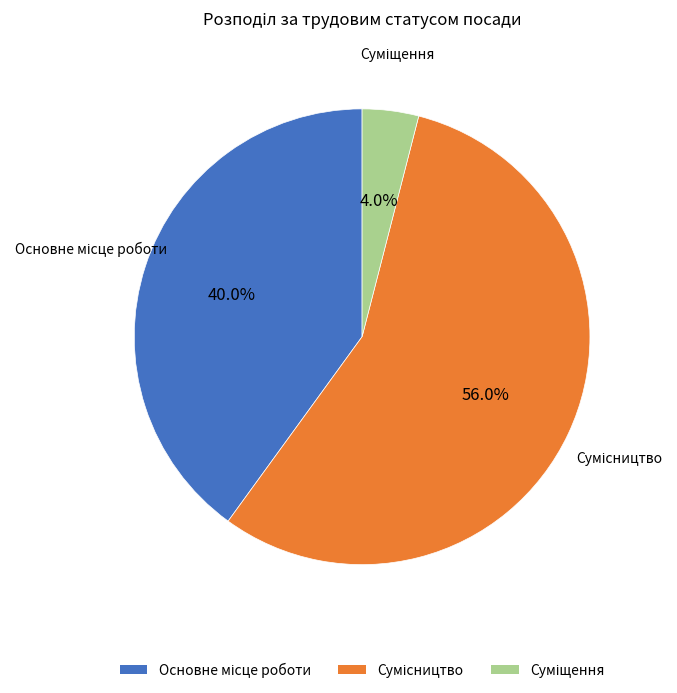

Does any single category account for the majority?

Yes